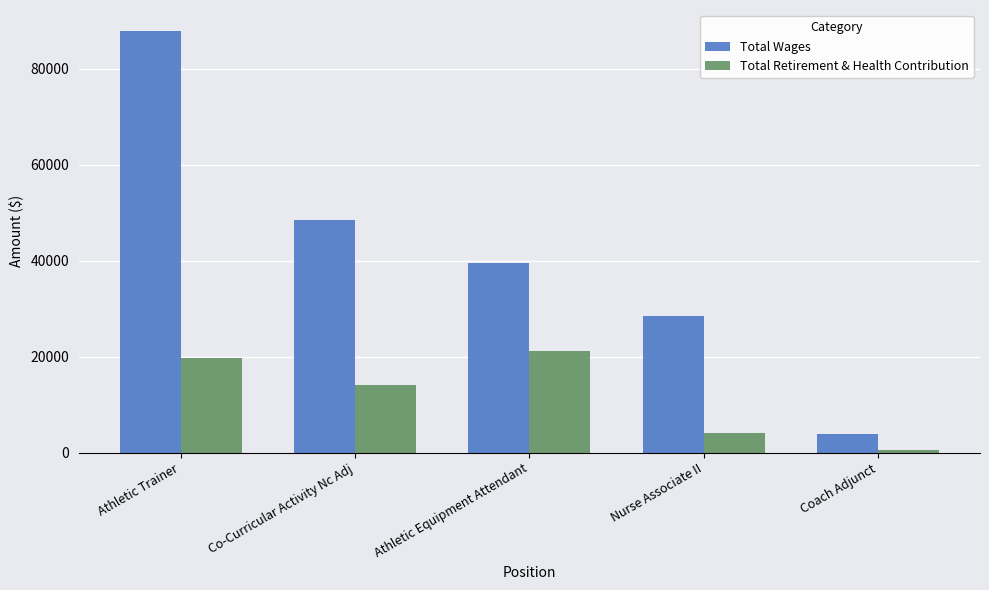

What is the approximate value of Total Retirement & Health Contribution at Coach Adjunct, to the nearest 100?

500